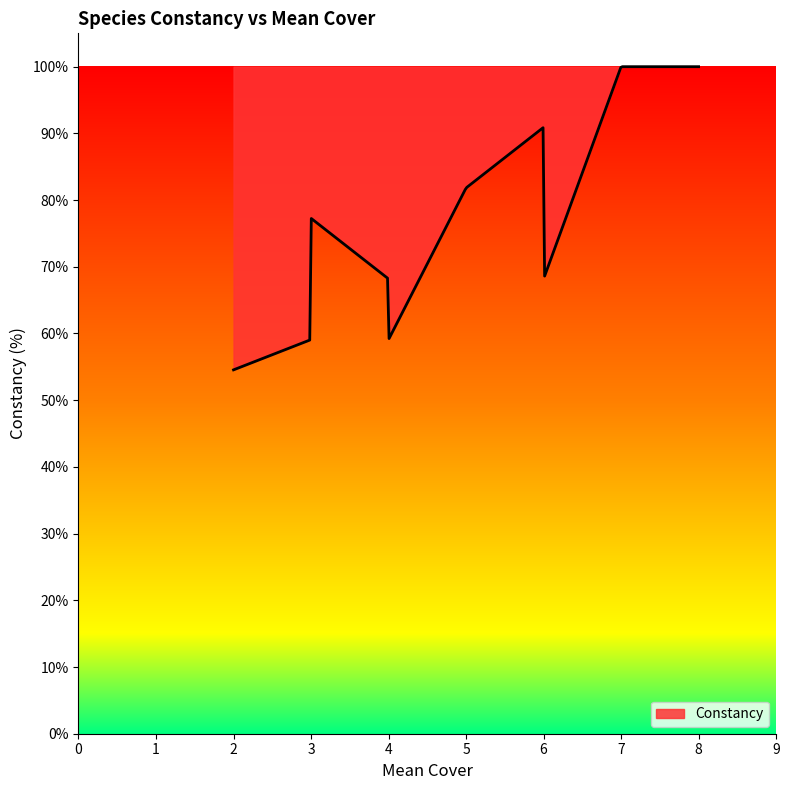

What is the greatest value displayed?

100.0